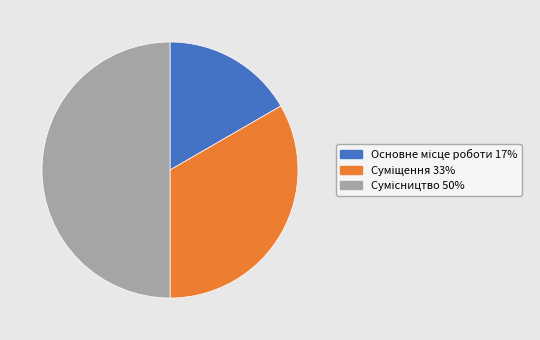

To the nearest percent, what is the difference between the Суміщення and Сумісництво slice percentages?

17%